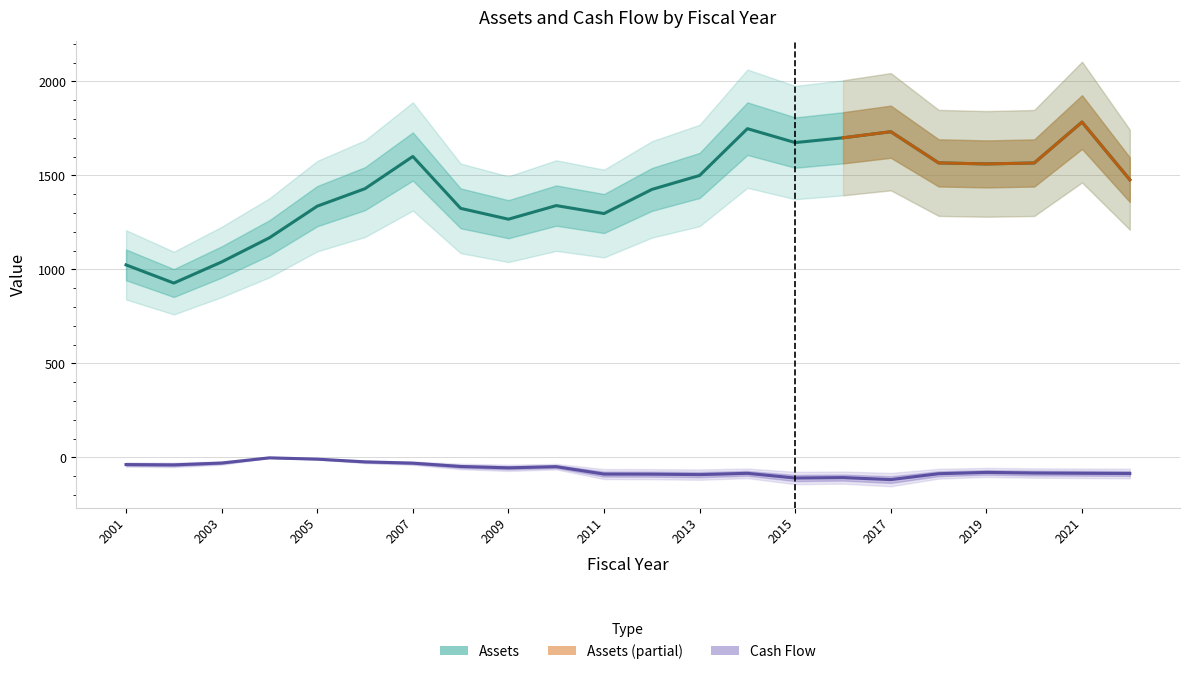

At how many categories does at least one series exceed 837?

22